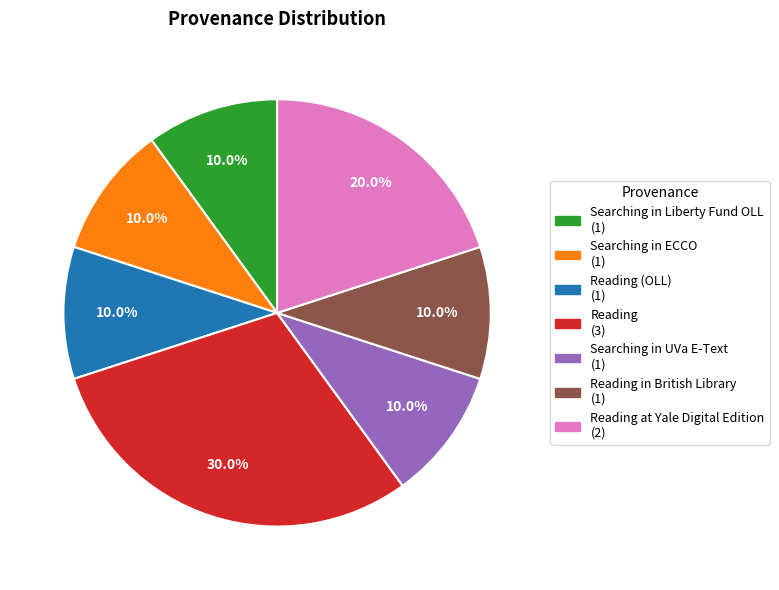

Is there any slice that represents more than half of the pie?

No